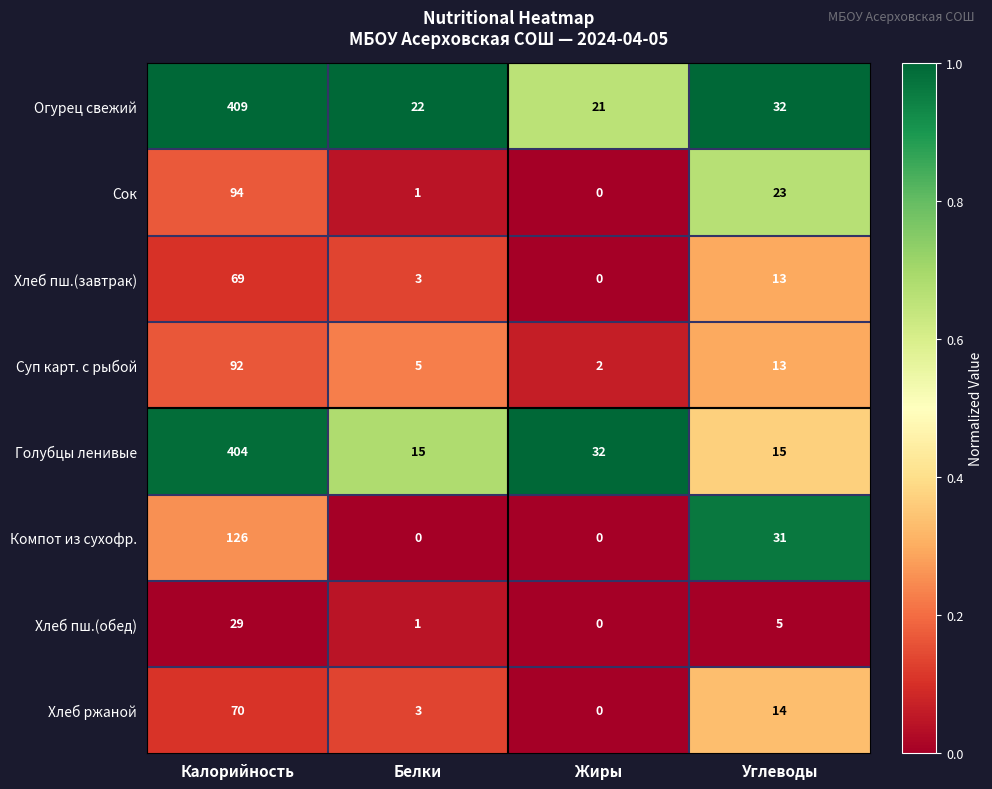

Which series has the largest range (max minus min)?

Голубцы ленивые